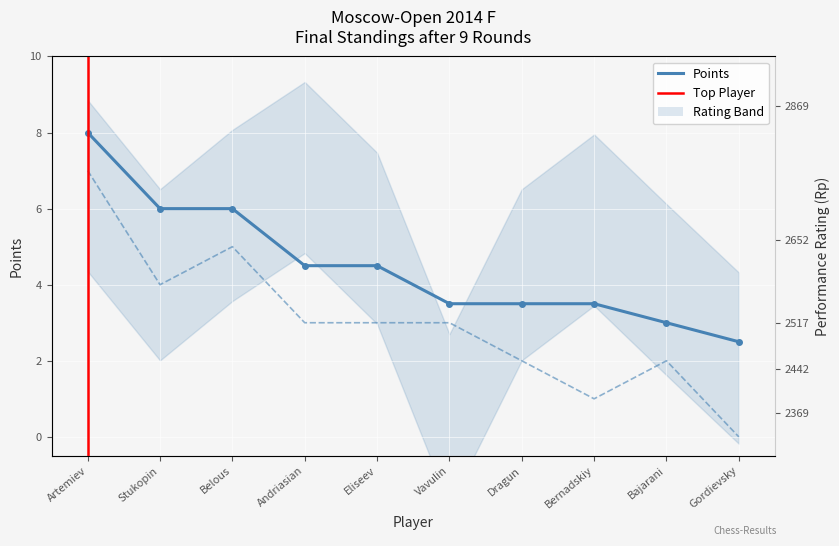

What is the difference between the second highest and minimum values in the Wins series?

5.0